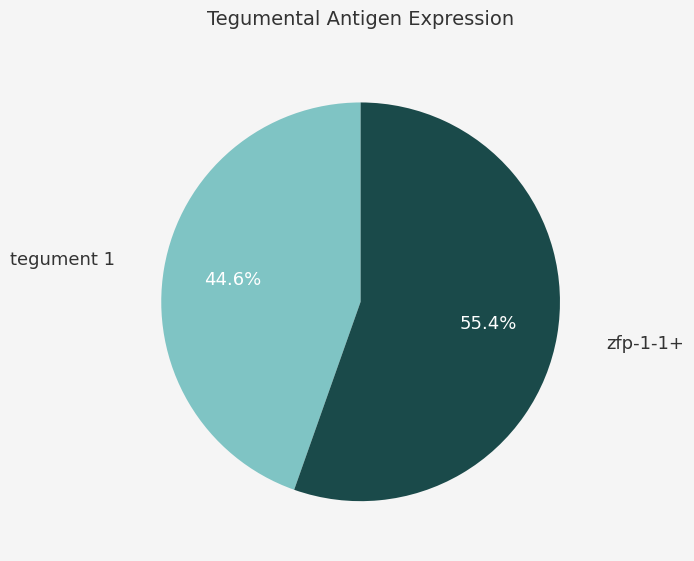

To the nearest percent, what portion does tegument 1 represent?

45%